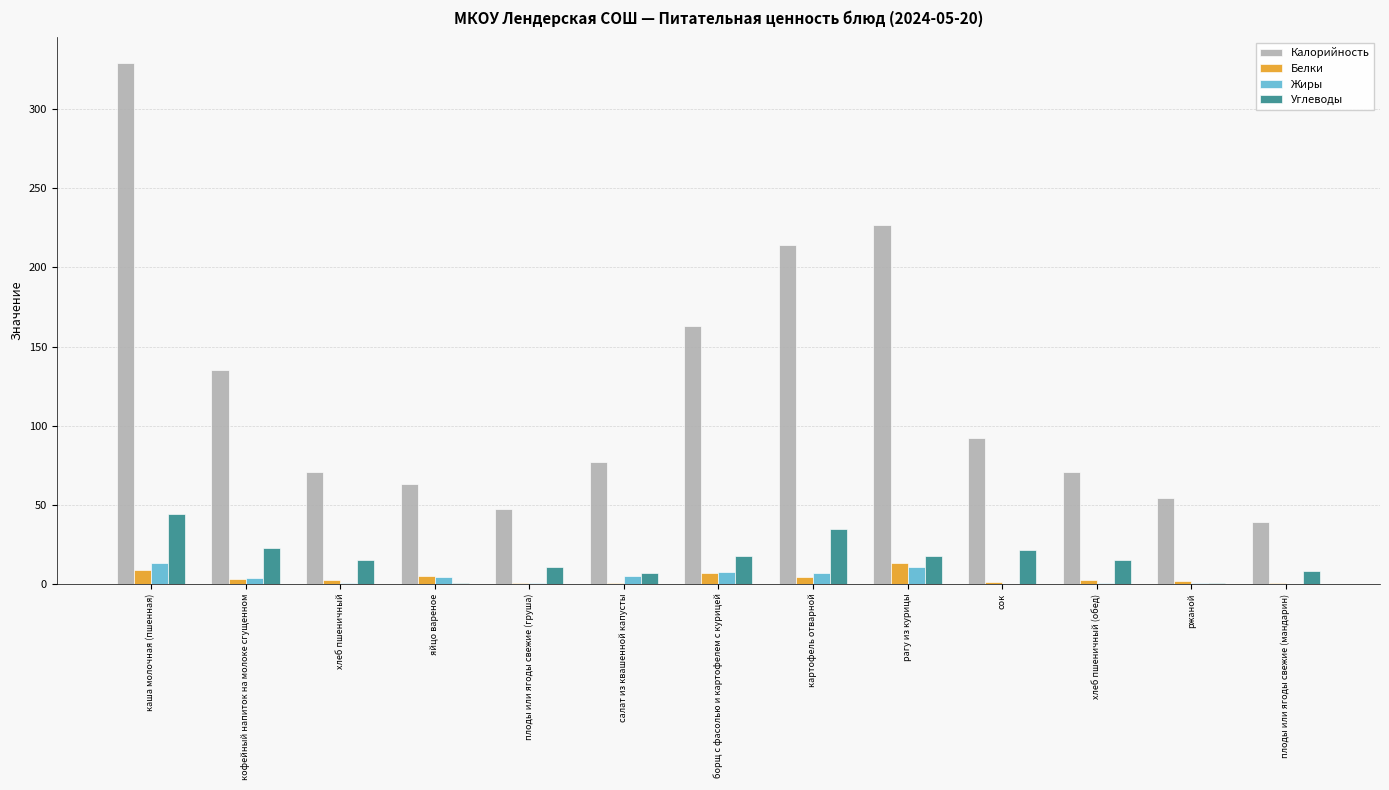

Is the value of Калорийность at яйцо вареное greater than the value of Белки at плоды или ягоды свежие (груша)?

Yes